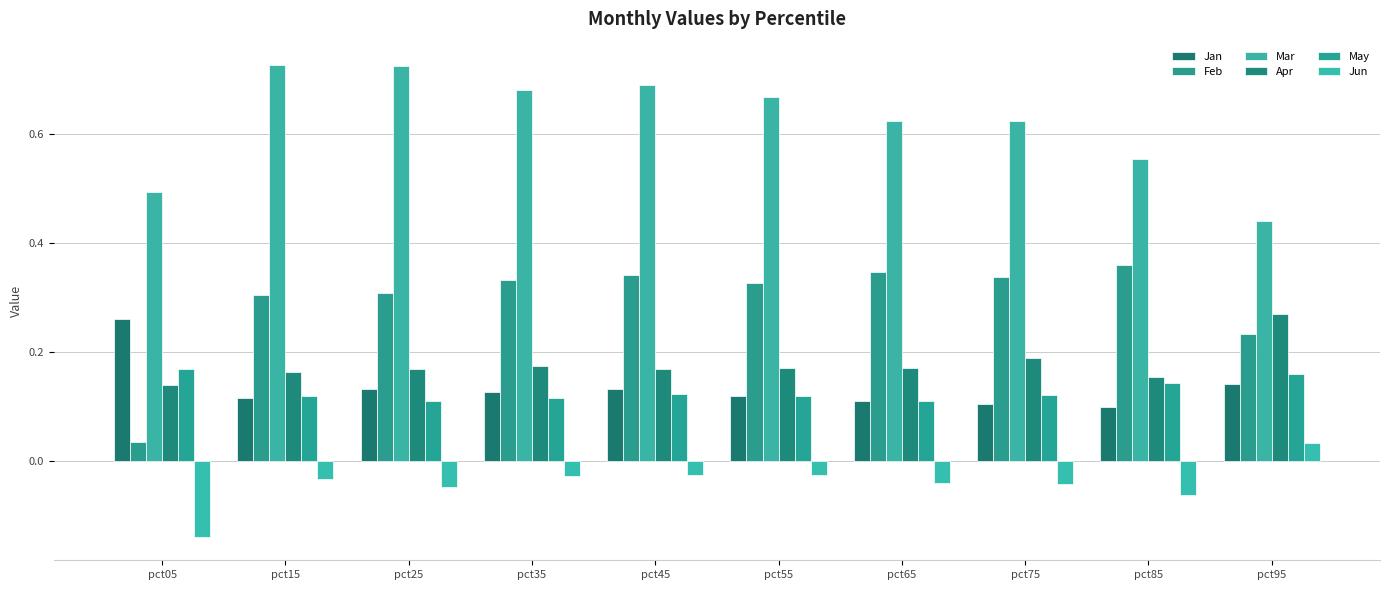

At which category is the sum across all series the highest?

pct45